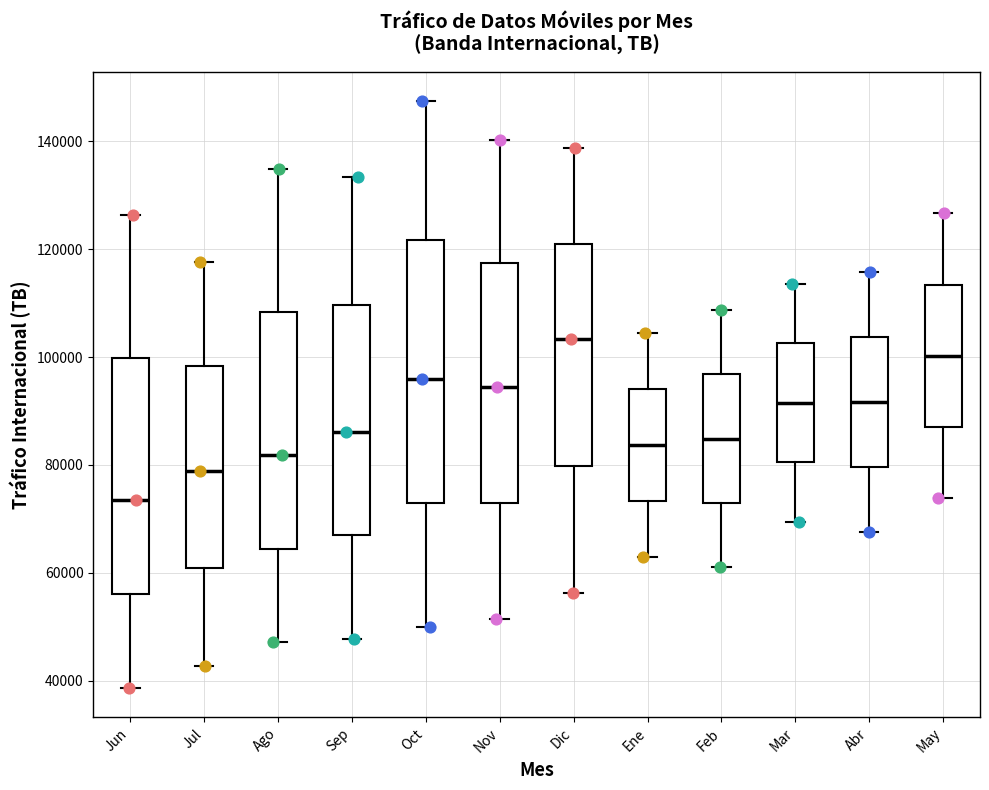

Where does the upper whisker of the box for Abr end on the y-axis? The values are not printed on the chart, so give them approximately, as read against the axis.

116000